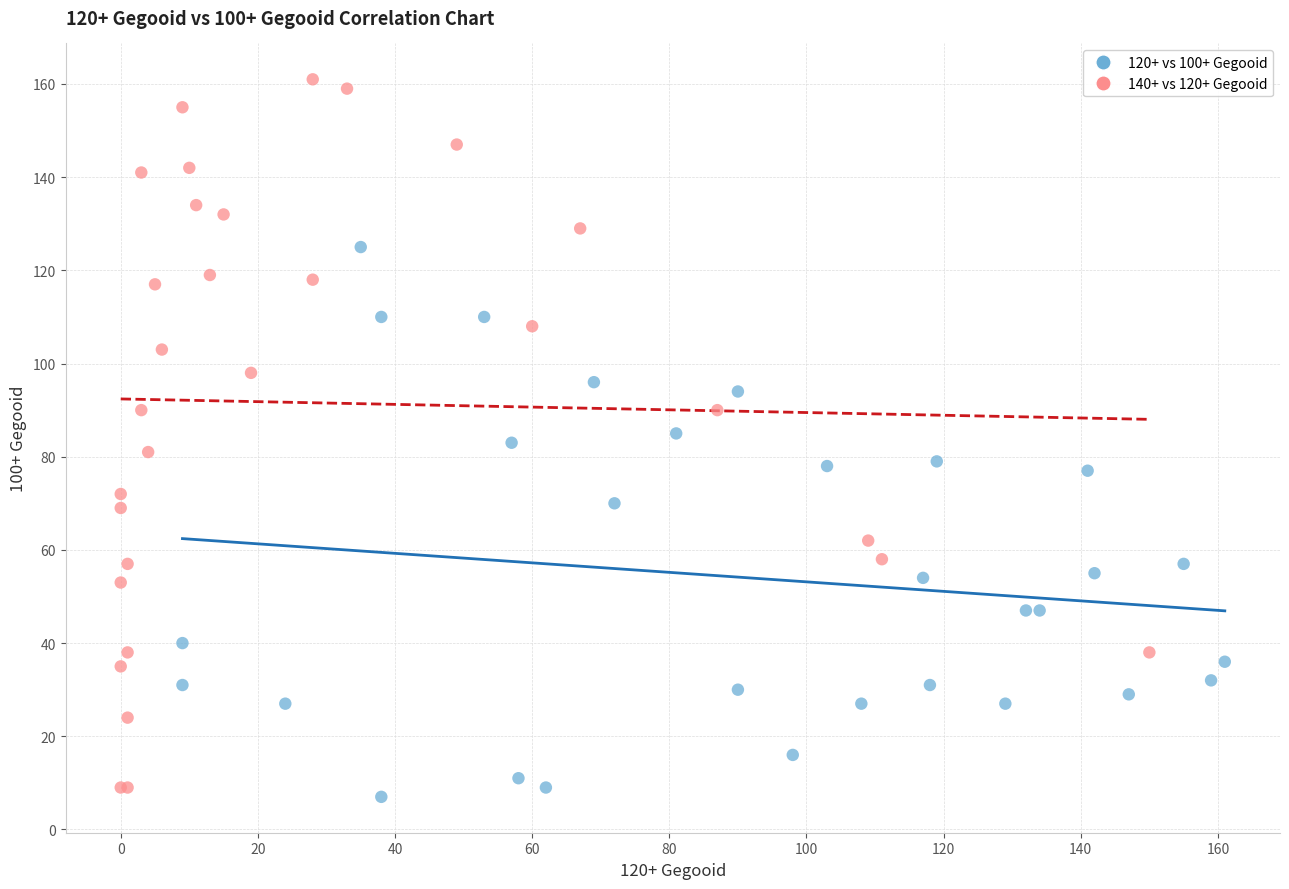

Which series contains the highest Y value?

140+ vs 120+ Gegooid